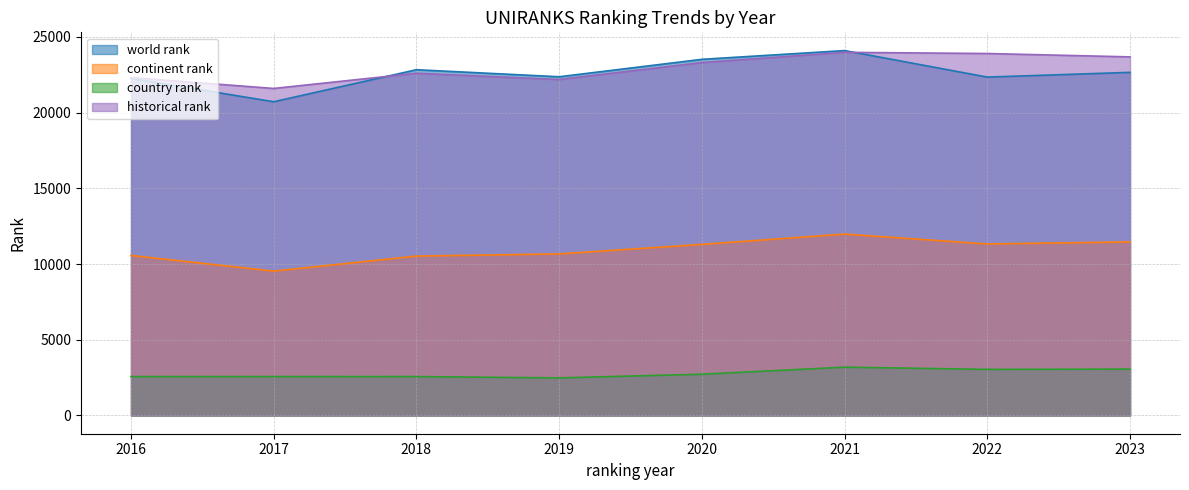

List the series in order of their peak value, lowest first.

country rank, continent rank, historical rank, world rank